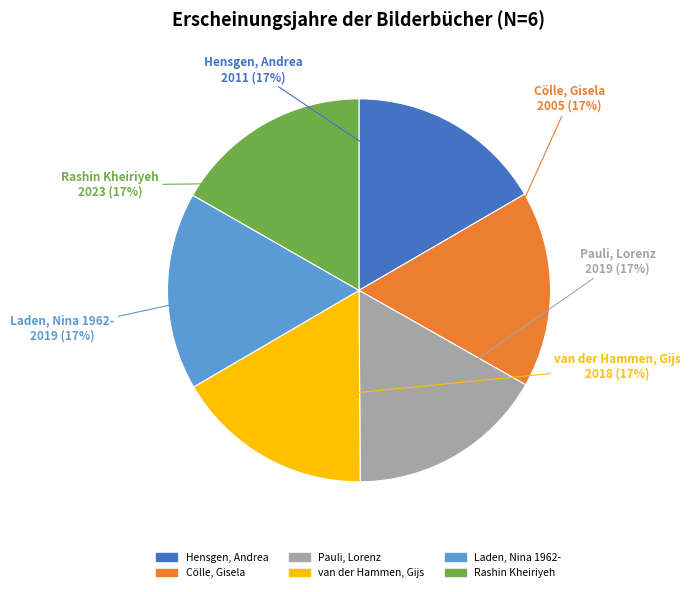

Is it true that Cölle, Gisela is 17% of the pie?

True